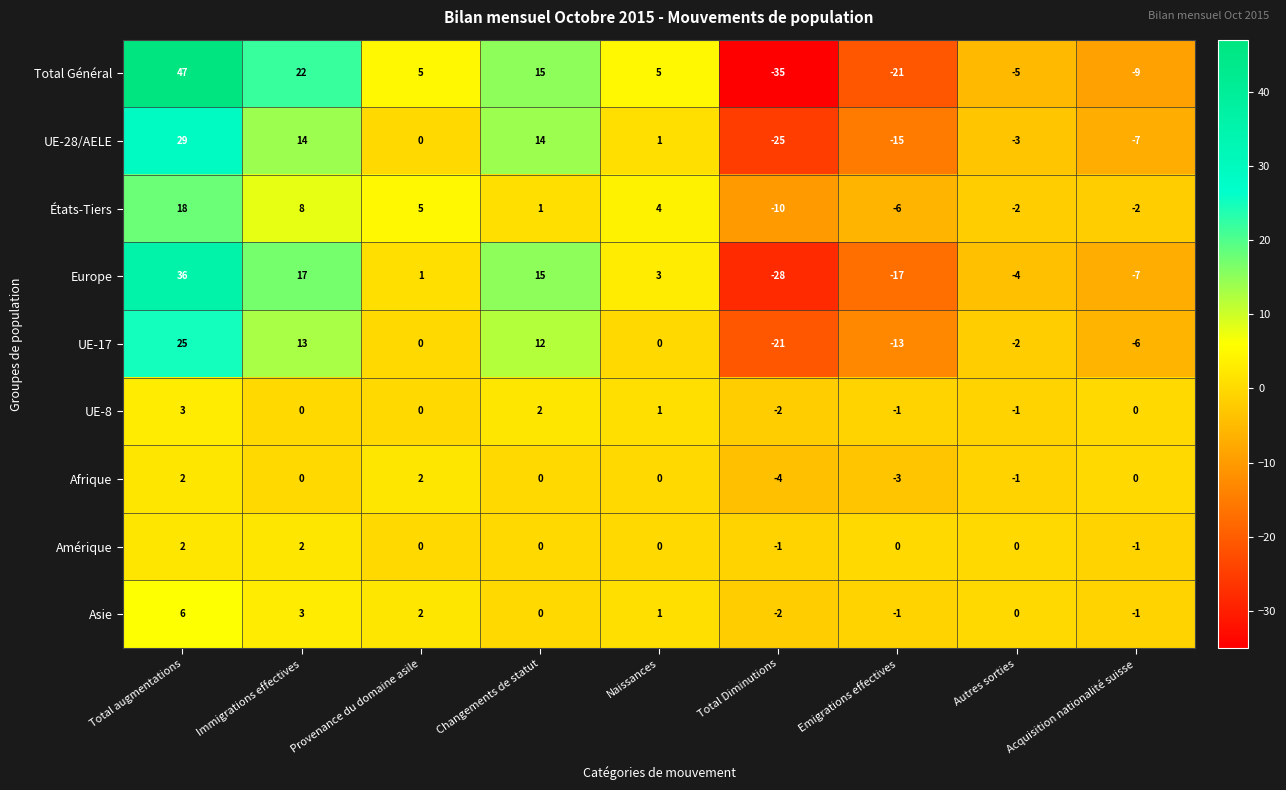

How many values in the Europe series are below 1?

4